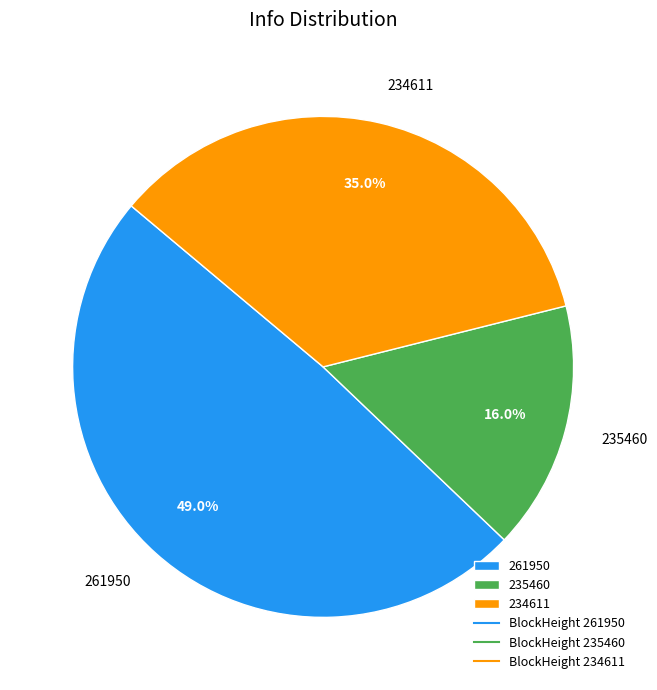

To the nearest percent, what is the difference between the largest and smallest slice percentages?

33%